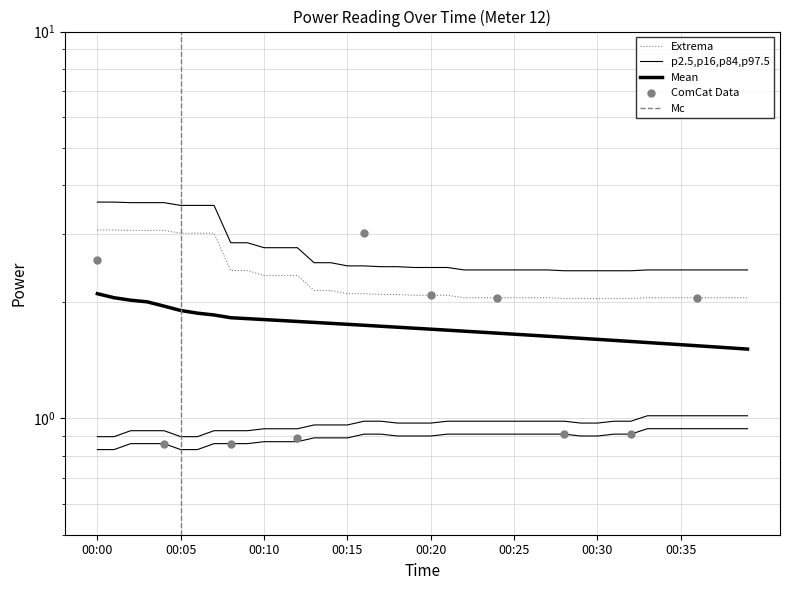

At how many categories does at least one series exceed 2?

40